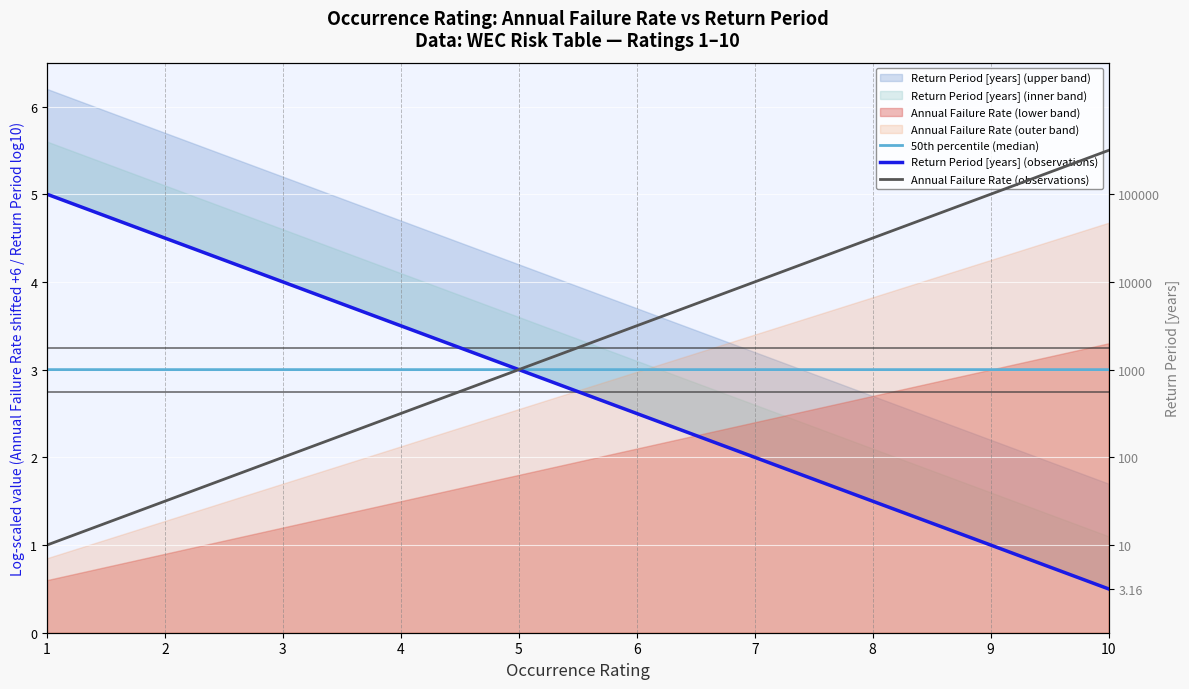

True or false: 50th percentile (median) has more than 2 points higher than both neighbors.

True